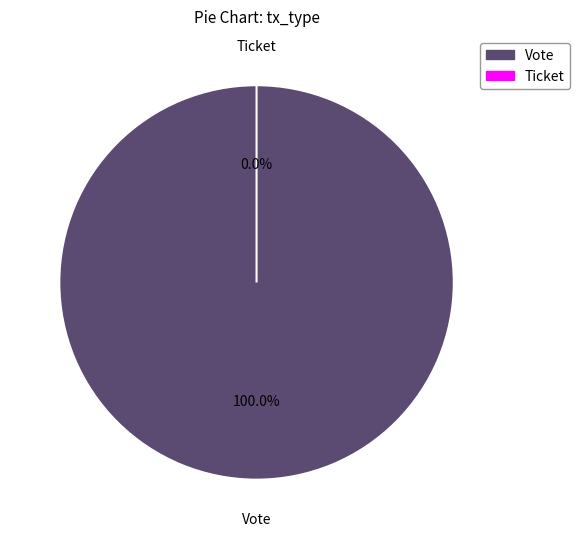

What is the largest slice in the pie chart?

Vote